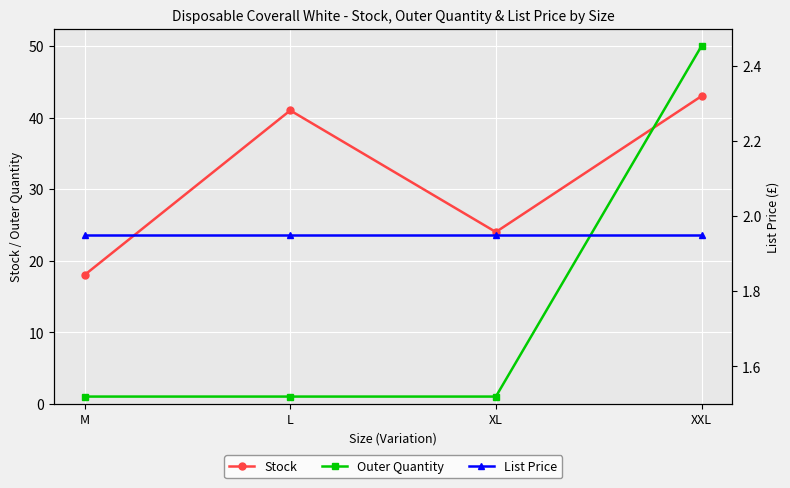

What is the sum of the Outer Quantity values at L and XXL?

51